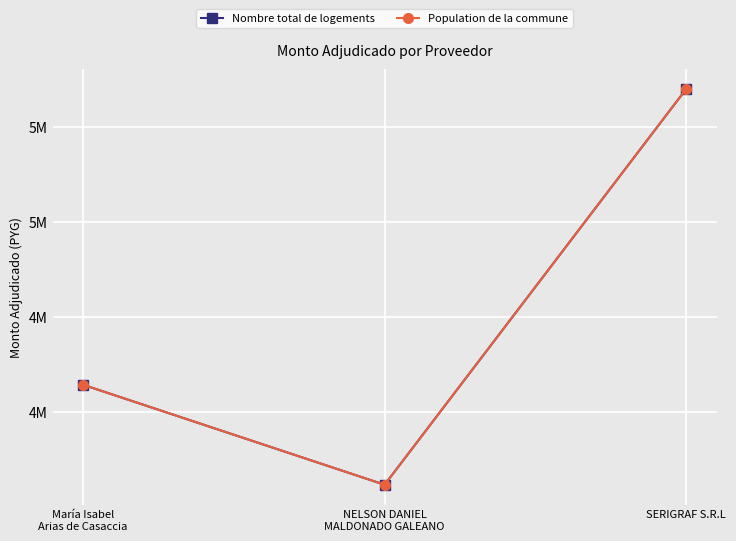

Rank the categories by Nombre total de logements value from highest to lowest.

SERIGRAF S.R.L, María Isabel
Arias de Casaccia, NELSON DANIEL
MALDONADO GALEANO